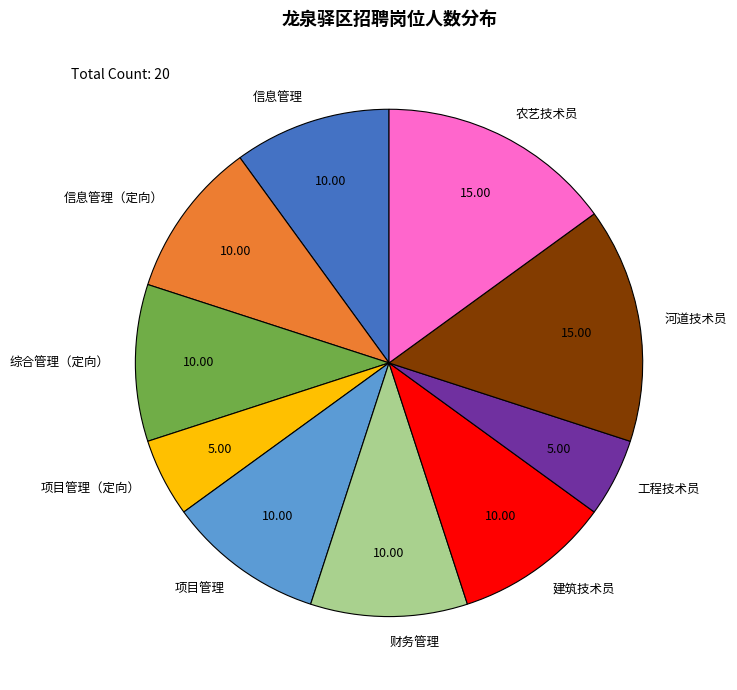

Is there a majority slice in this chart?

No